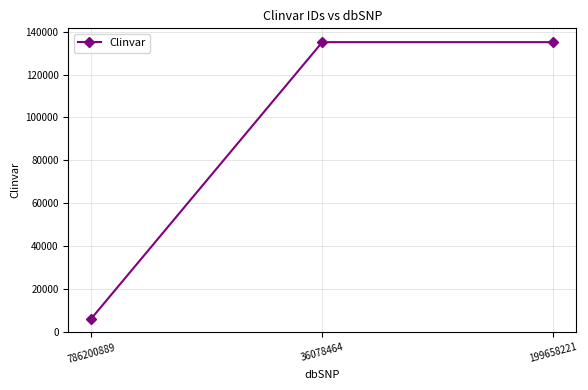

How many series are shown in this chart?

1